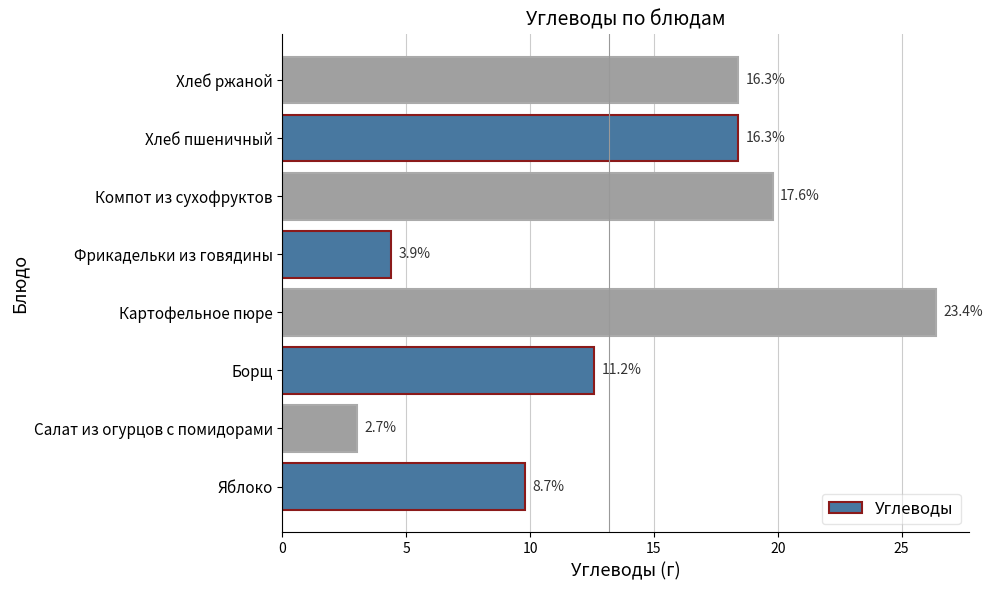

Does the chart contain any negative values?

No